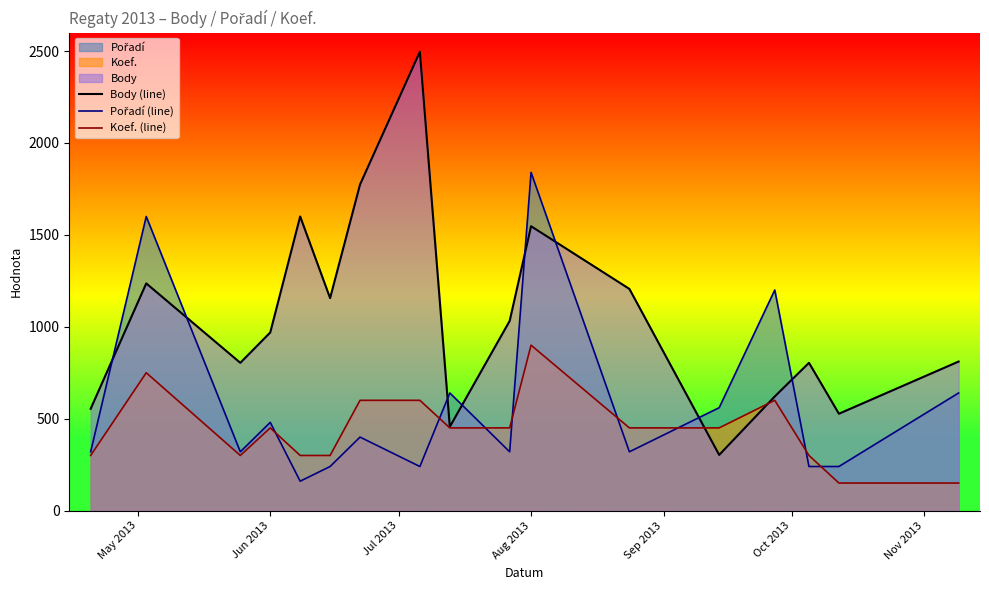

What is the sum of all Body (line) values?

17896